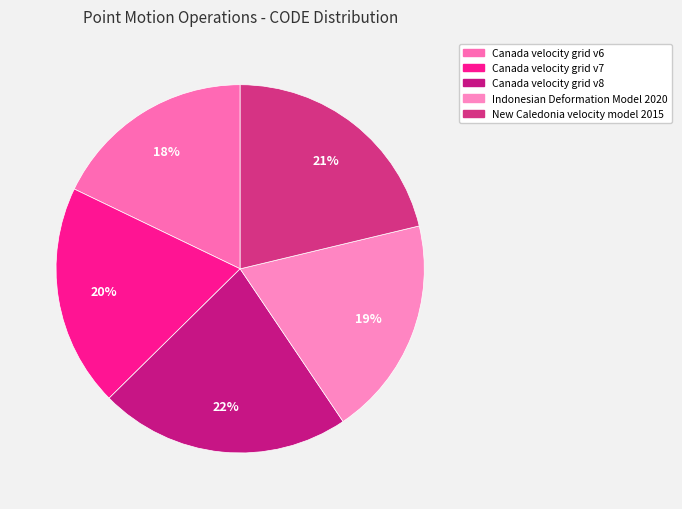

What percentage is the Canada velocity grid v8 slice, to the nearest percent?

22%